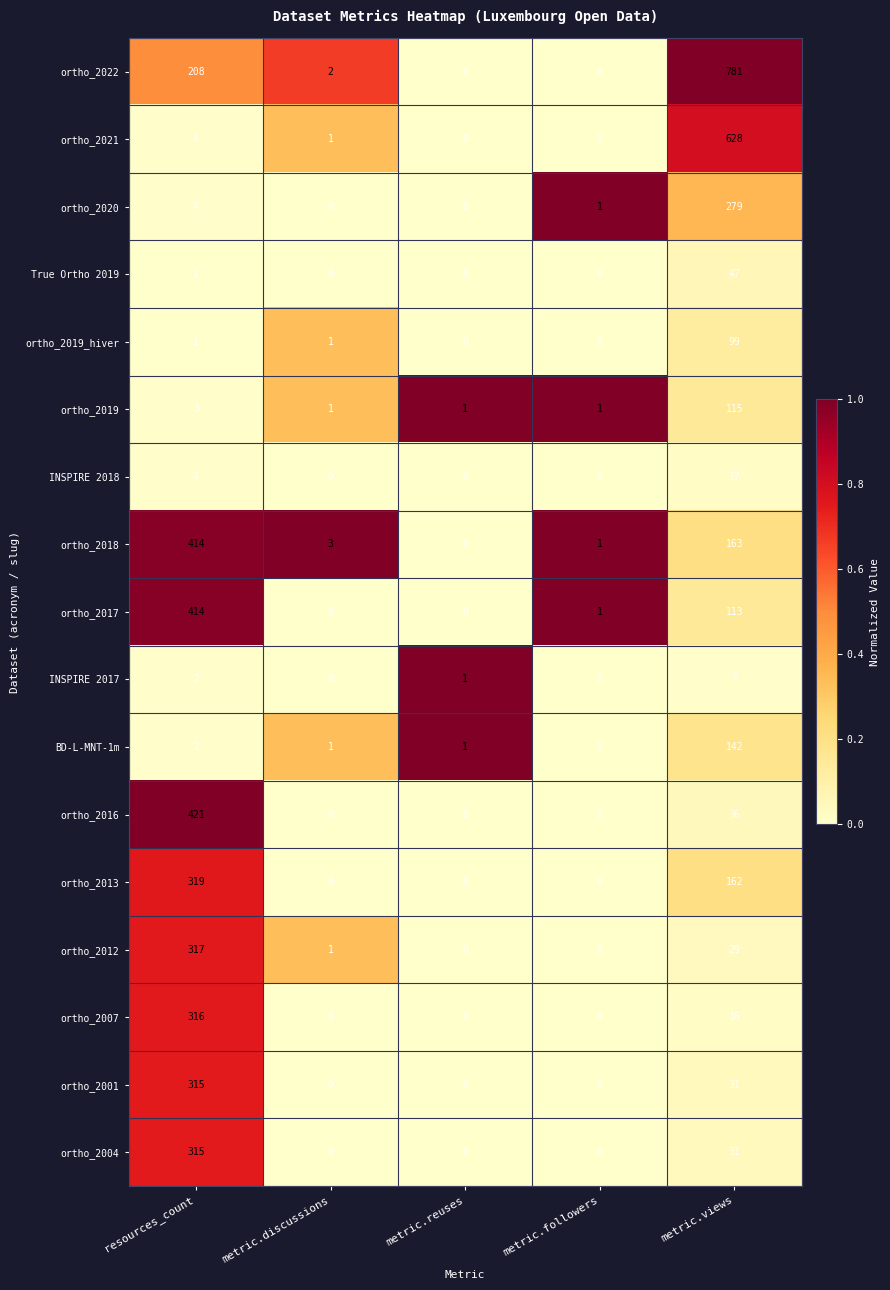

How many data points does each series have?

5